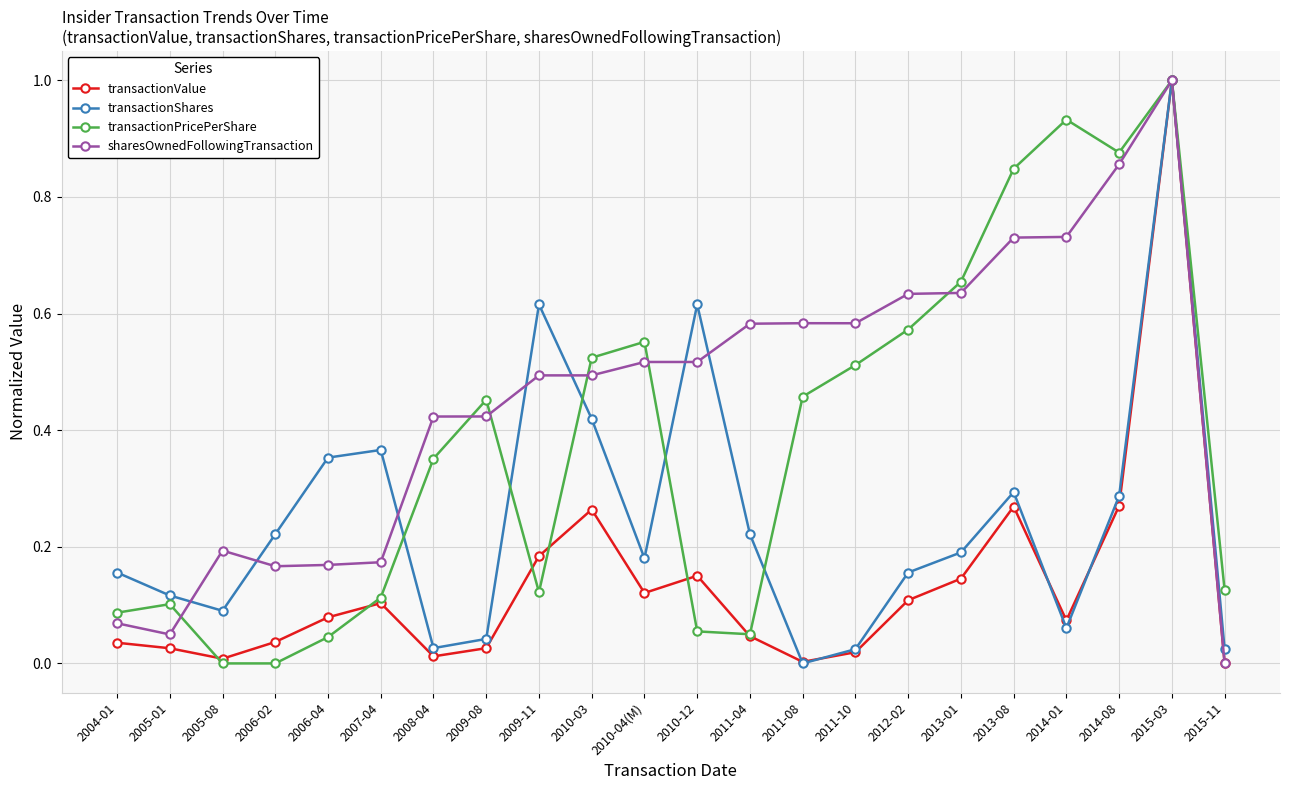

True or false: transactionValue and transactionPricePerShare intersect in this chart.

True